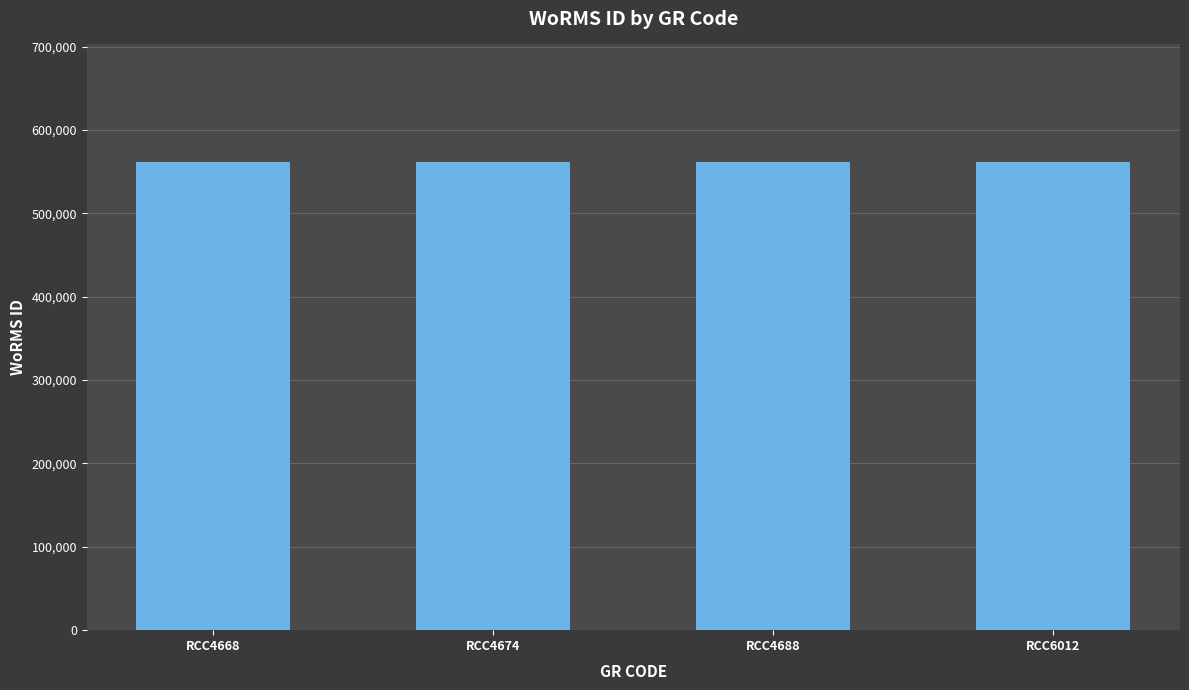

What is the change in value from RCC4668 to RCC4688?

-4